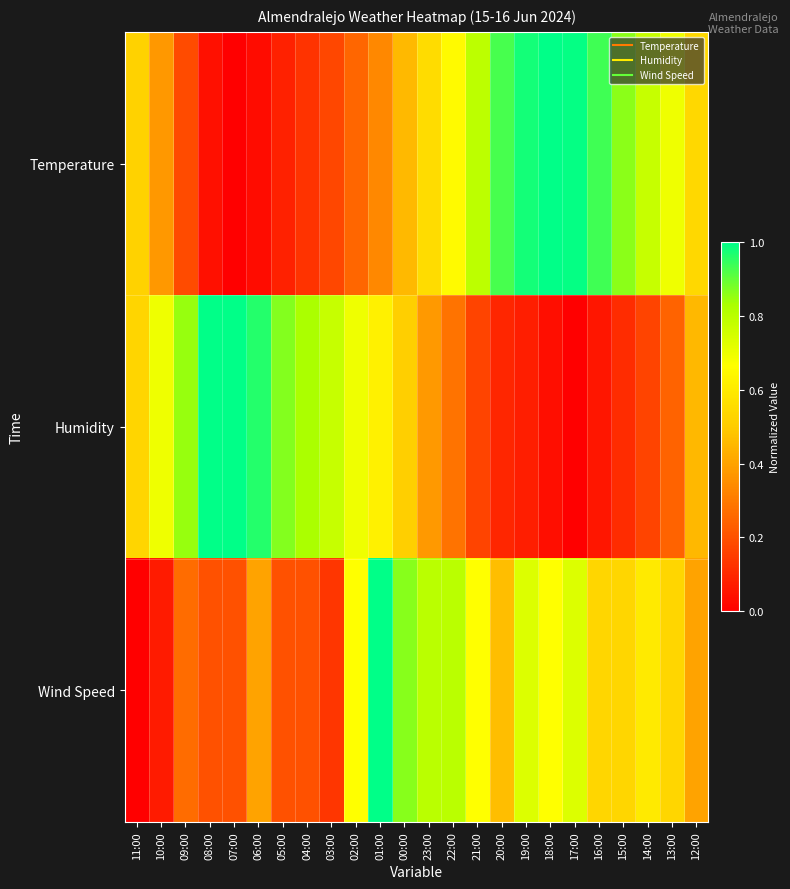

Reading left to right, extract all data points from this chart.

Temperature: 11:00=0.5	10:00=0.4	09:00=0.2	08:00=0.0	07:00=0.0	06:00=0.0	05:00=0.1	04:00=0.1	03:00=0.2	02:00=0.3	01:00=0.3	00:00=0.5	23:00=0.6	22:00=0.7	21:00=0.8	20:00=0.9	19:00=1.0	18:00=1.0	17:00=1.0	16:00=0.9	15:00=0.9	14:00=0.8	13:00=0.7	12:00=0.5
Humidity: 11:00=0.5	10:00=0.7	09:00=0.8	08:00=1.0	07:00=1.0	06:00=1.0	05:00=0.9	04:00=0.8	03:00=0.8	02:00=0.7	01:00=0.6	00:00=0.5	23:00=0.4	22:00=0.3	21:00=0.2	20:00=0.1	19:00=0.1	18:00=0.0	17:00=0.0	16:00=0.1	15:00=0.1	14:00=0.2	13:00=0.2	12:00=0.5
Wind Speed: 11:00=0.0	10:00=0.1	09:00=0.3	08:00=0.2	07:00=0.2	06:00=0.4	05:00=0.2	04:00=0.2	03:00=0.1	02:00=0.7	01:00=1.0	00:00=0.9	23:00=0.8	22:00=0.8	21:00=0.7	20:00=0.5	19:00=0.7	18:00=0.7	17:00=0.7	16:00=0.5	15:00=0.5	14:00=0.6	13:00=0.5	12:00=0.4